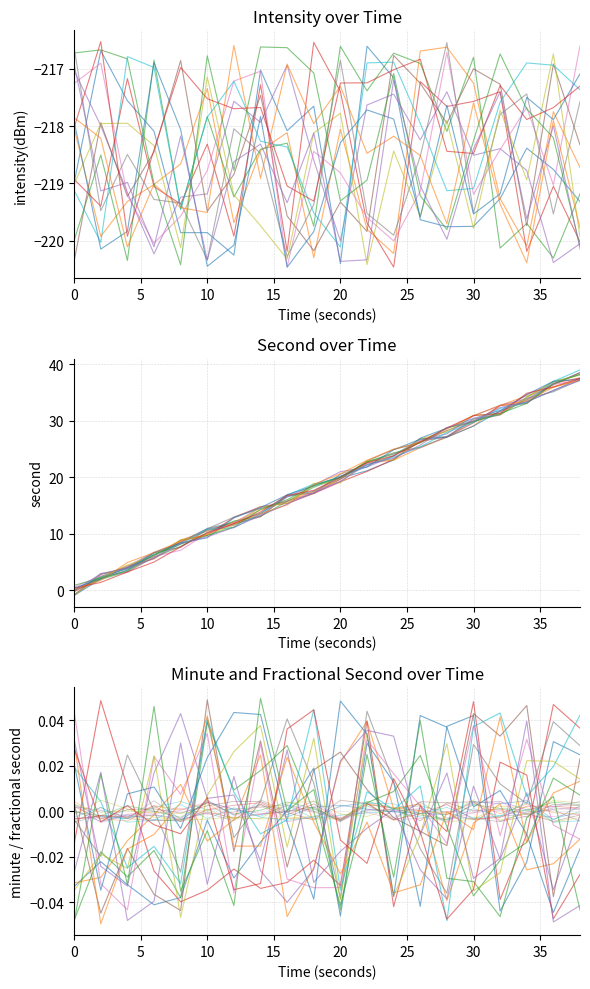

Which series has the largest range (max minus min)?

second